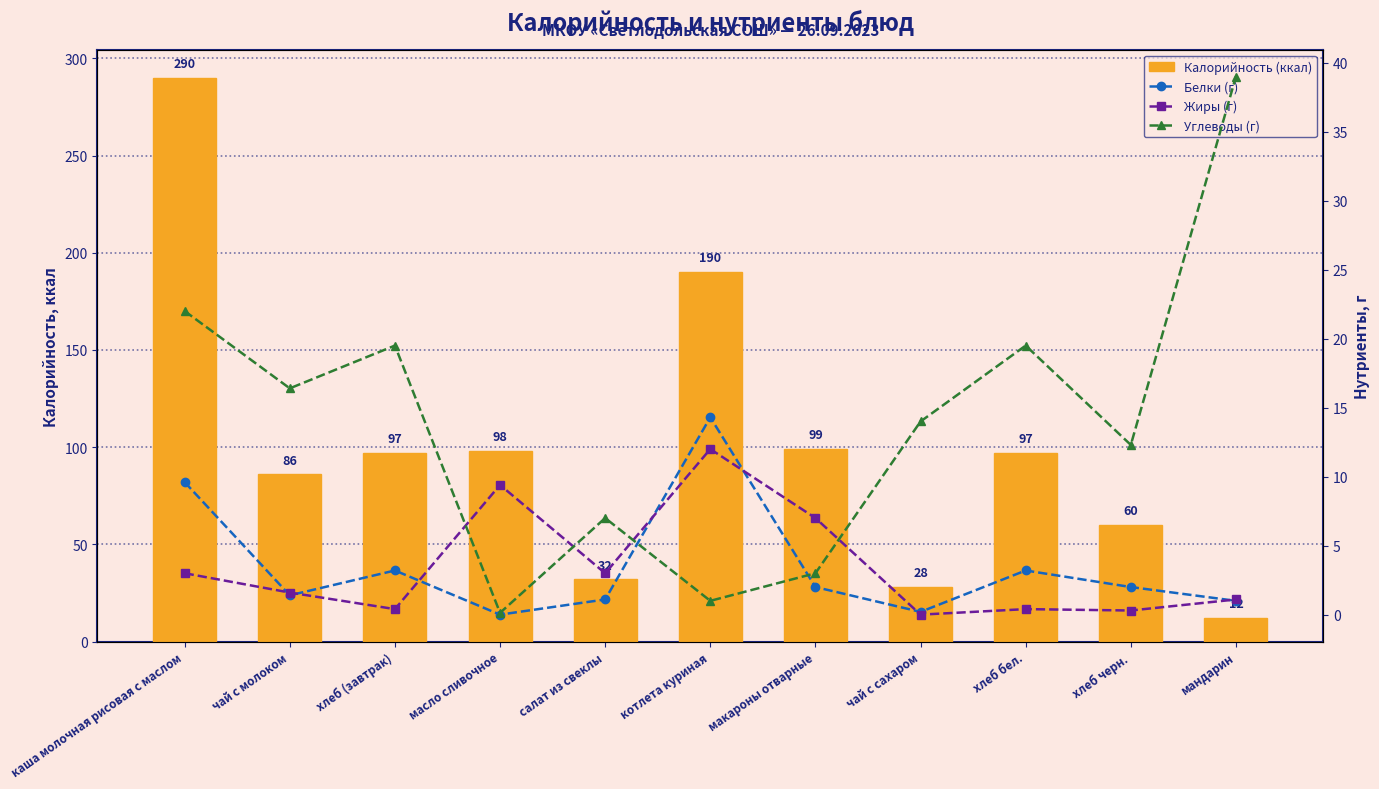

What is the label of the 6th bar from the left?

котлета куриная